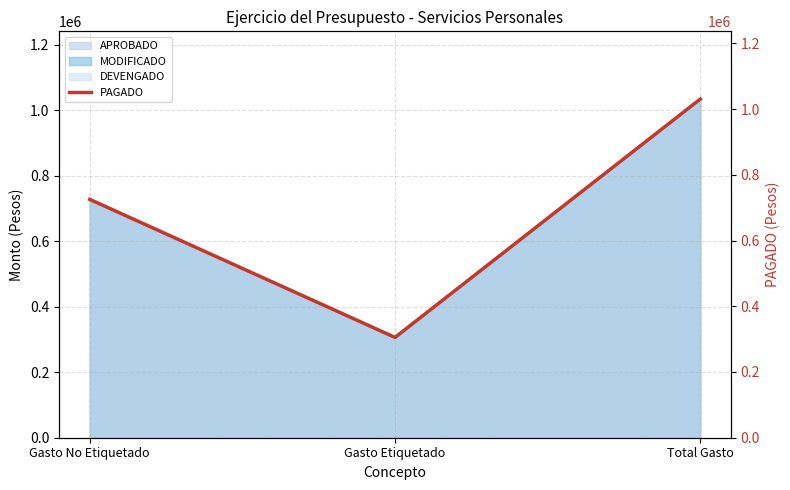

Reading left to right, transcribe all the data shown in this chart.

Gasto No Etiquetado=725100	Gasto Etiquetado=305200	Total Gasto=1030300